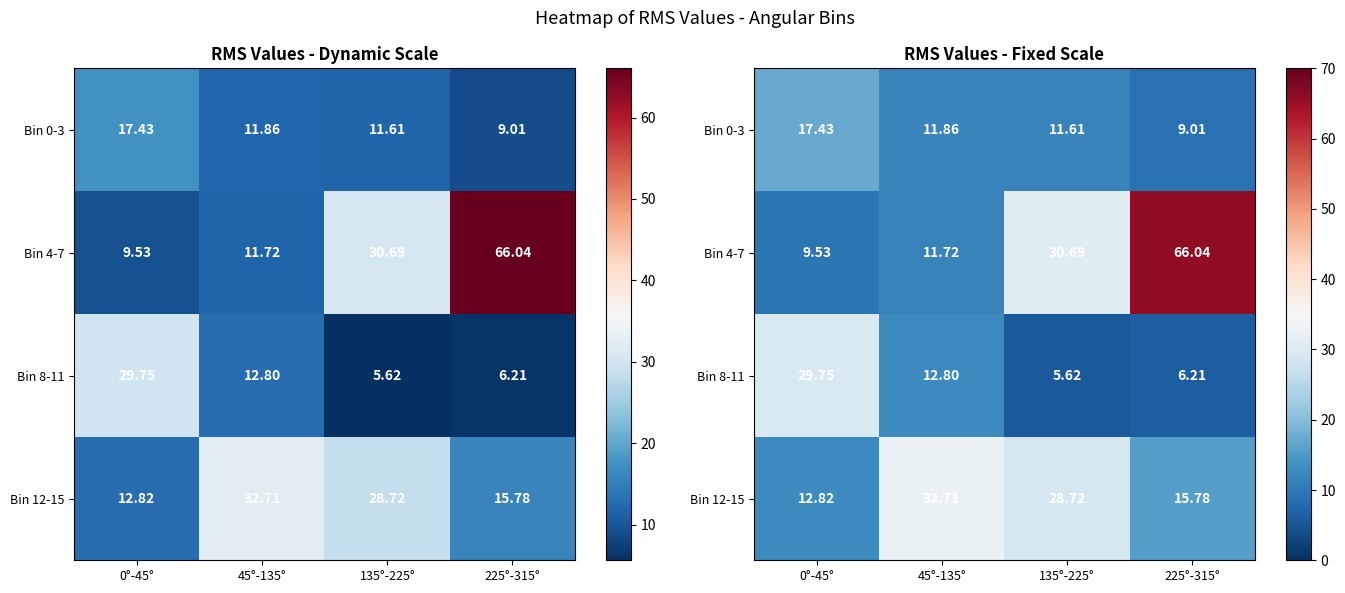

Which series has the largest range (max minus min)?

Bin 4-7